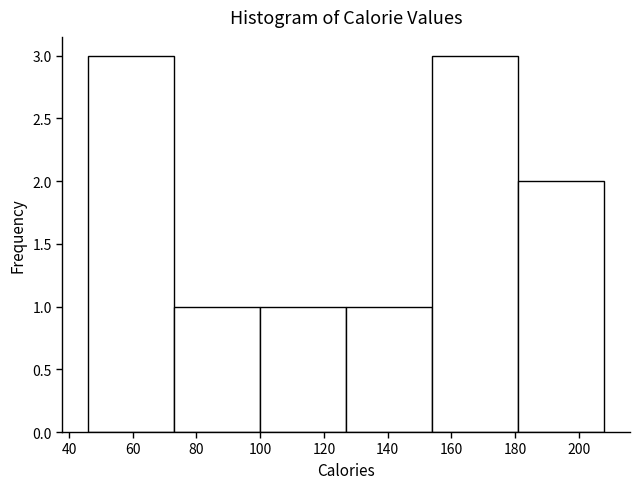

Reading left to right, list every bar in this chart as the range it spans on the x-axis followed by its height. Neither the bar edges nor the heights are printed on the chart, so give them approximately, as read against the axes.

46 to 73: 3
73 to 100: 1
100 to 127: 1
127 to 154: 1
154 to 181: 3
181 to 208: 2